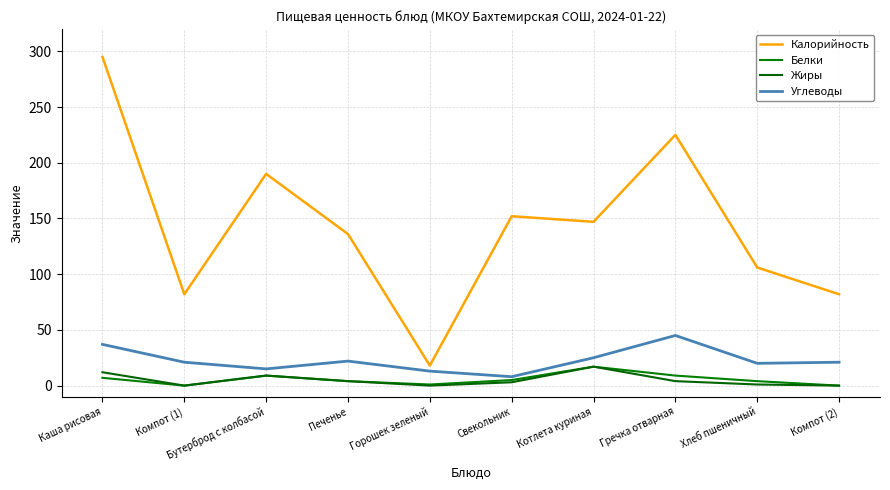

What is the sum of all Калорийность values?

1433